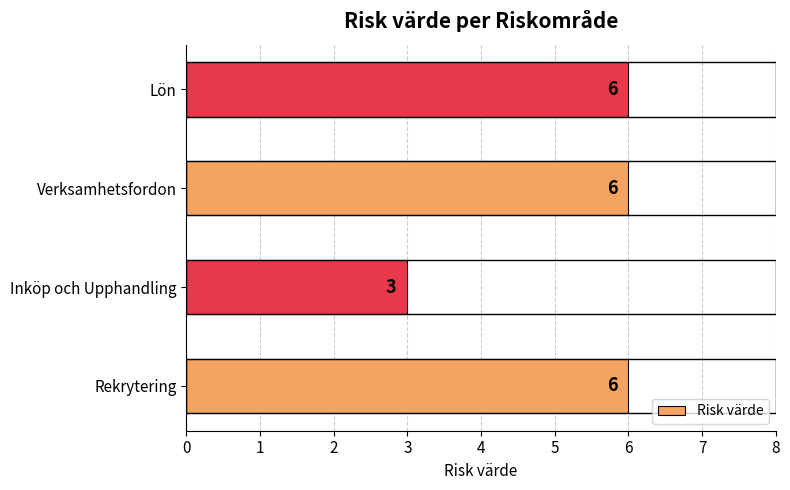

What is the ratio of the value at Rekrytering to the value at Verksamhetsfordon?

1.0